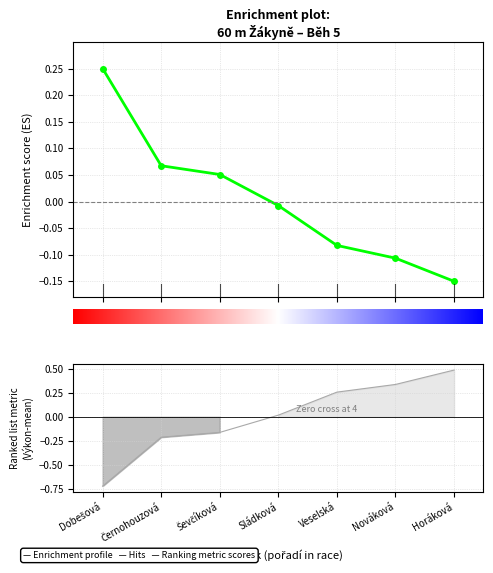

Is the value of Body at Horáková greater than the value of Výkon at Ševčíková?

Yes